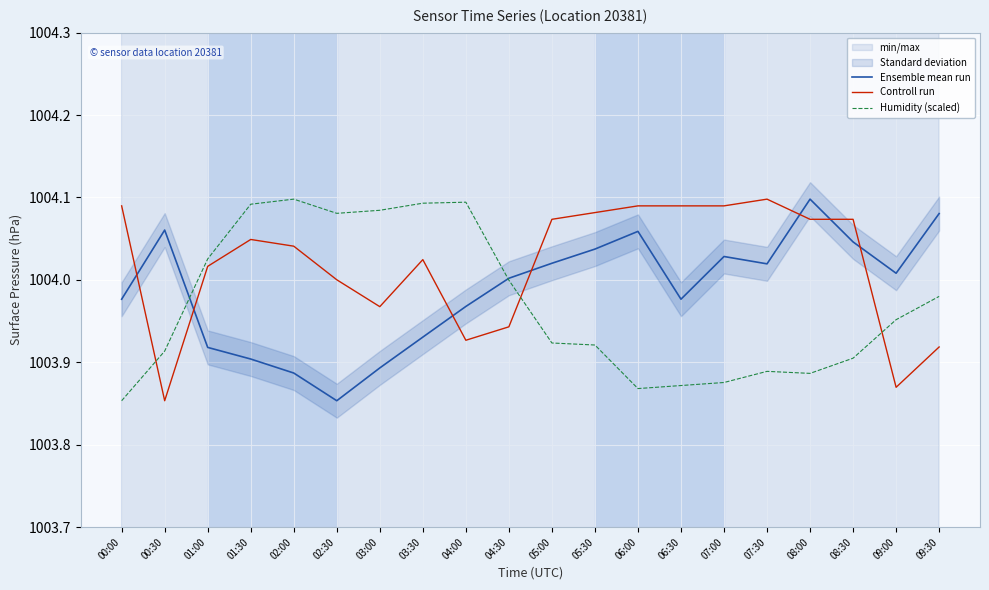

Which category has the lowest value across all series?

02:30